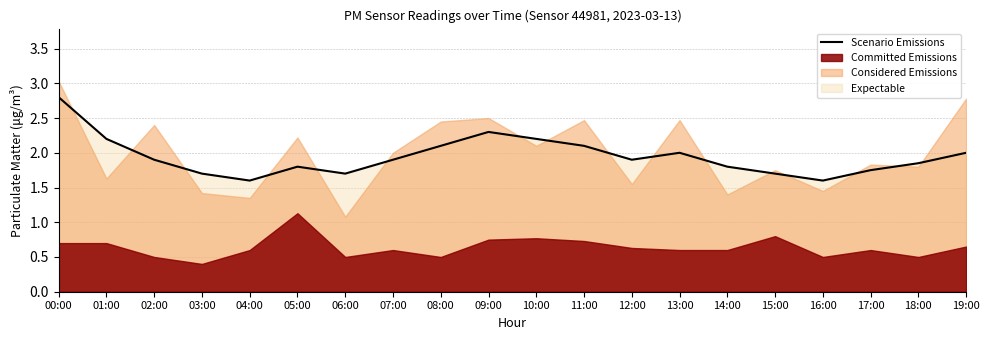

How many points are higher than both their immediate neighbors (excluding endpoints)?

3